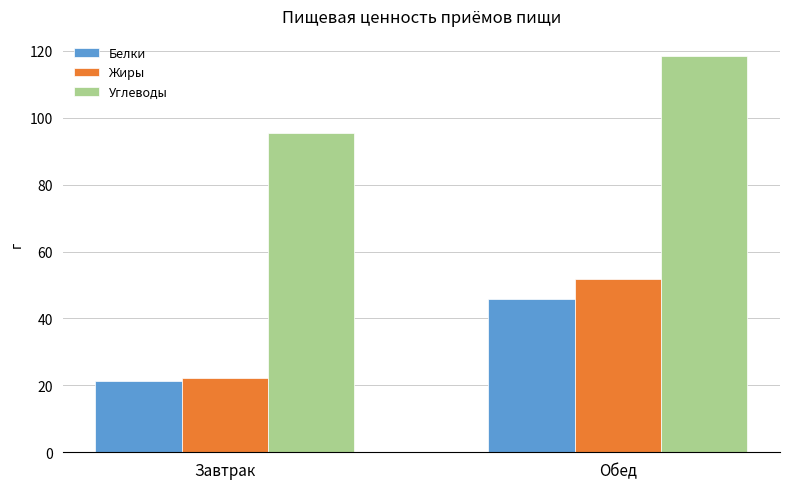

What are all the series names shown in the legend?

Белки, Жиры, Углеводы